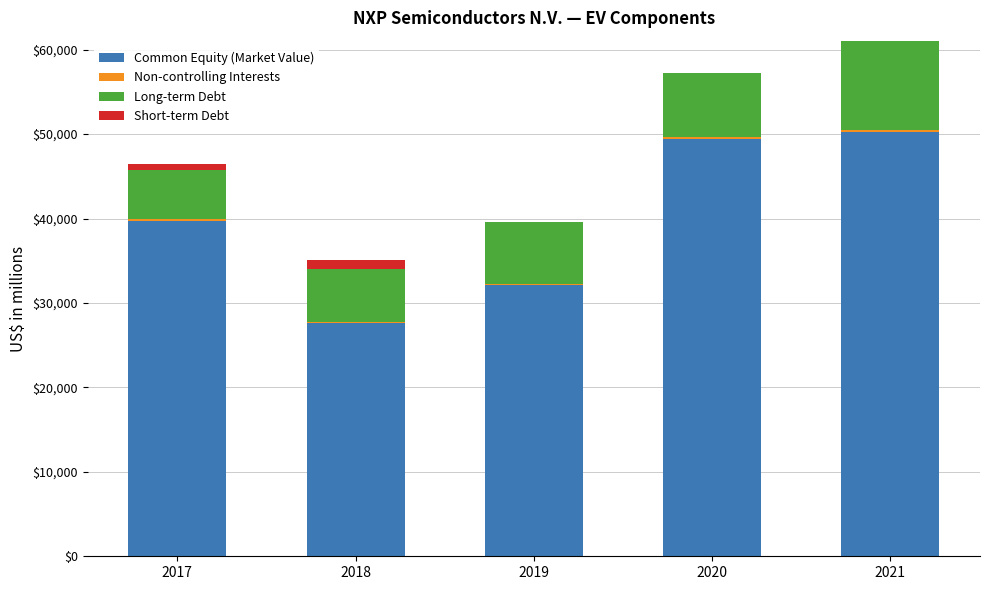

Are the bars horizontal?

No